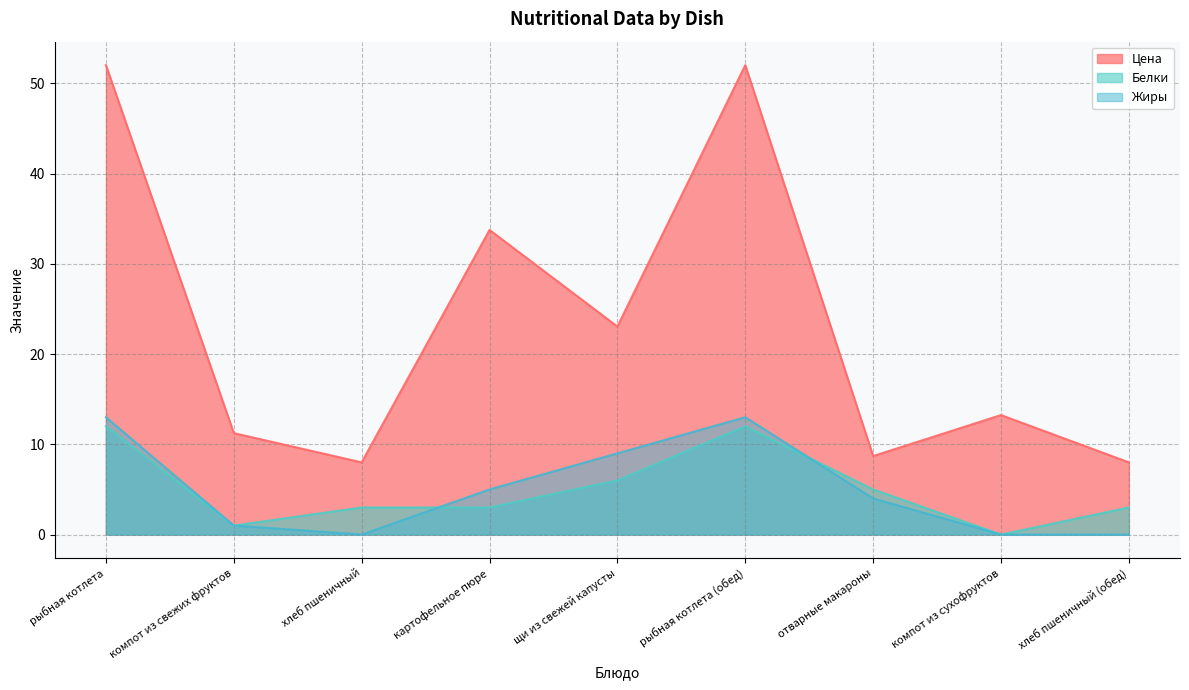

What is the difference between the second highest and minimum values in the Белки series?

12.0